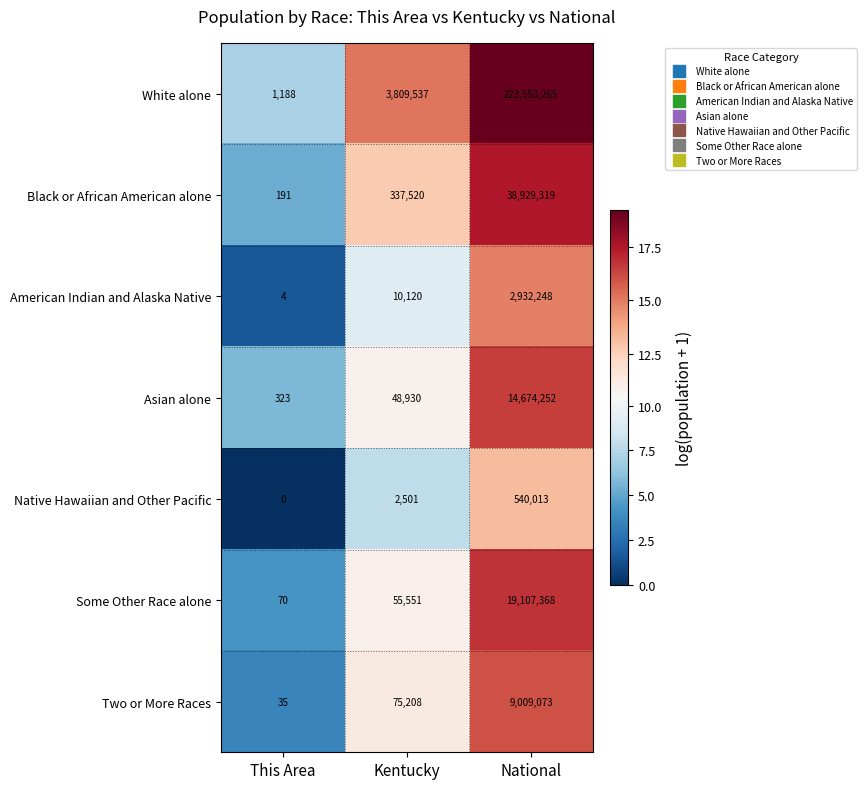

Between Kentucky and National, which series saw the biggest shift?

White alone